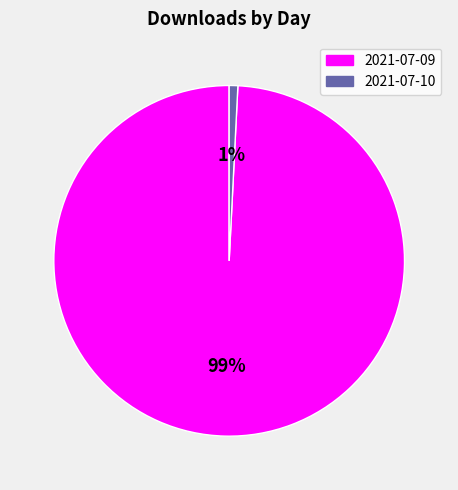

What percentage is the 2021-07-10 slice, to the nearest percent?

1%